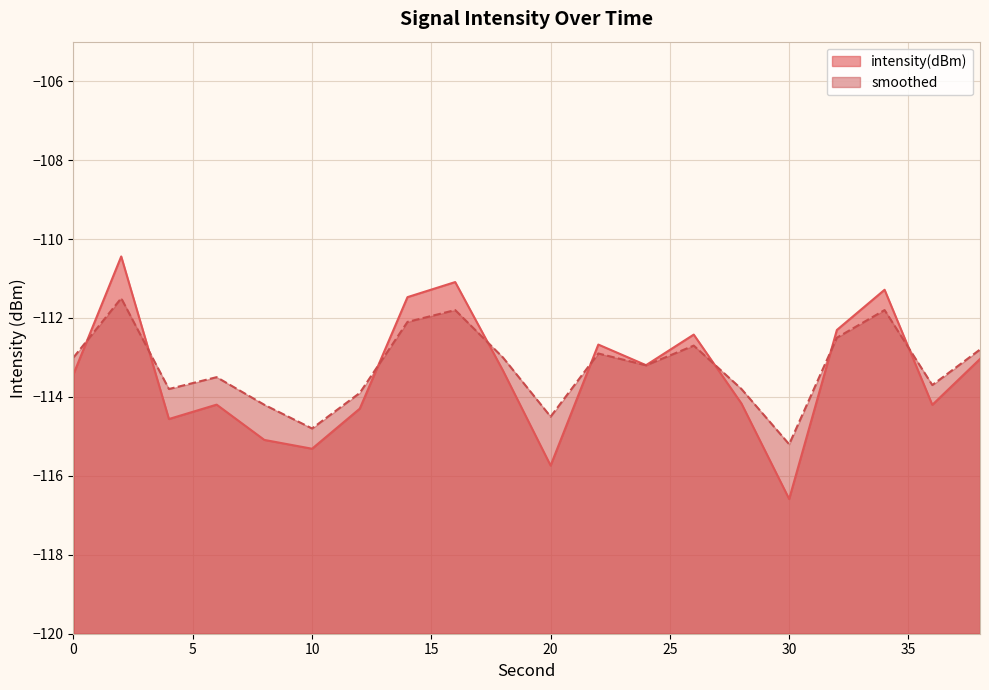

How many intersections are there between smoothed and intensity(dBm)?

8